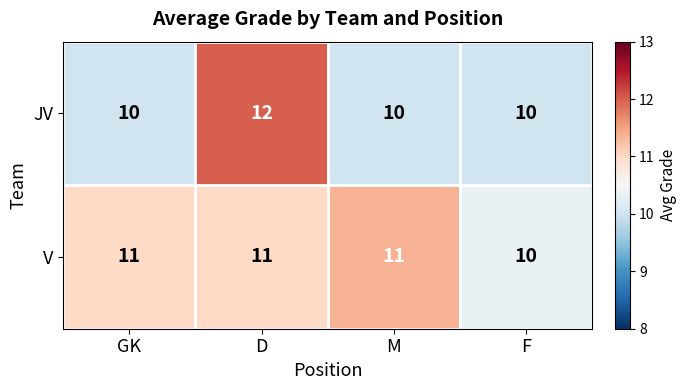

What is the difference between the highest and lowest values at GK?

1